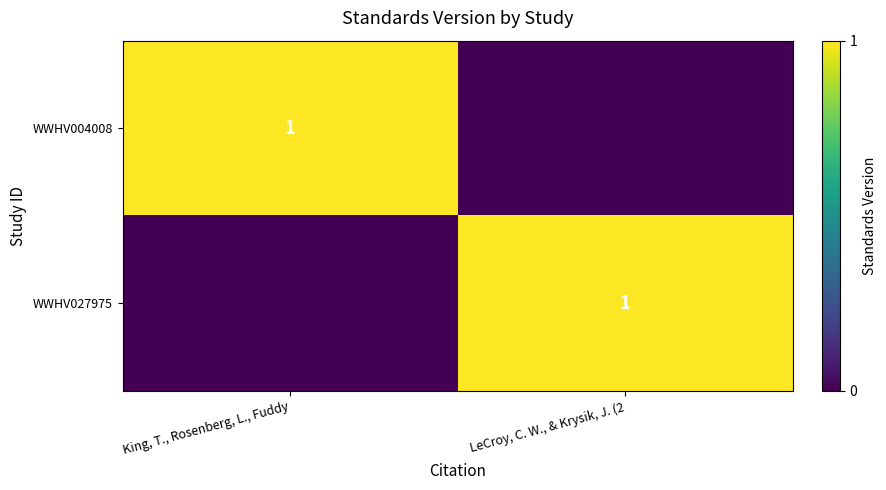

The WWHV027975 series shows 1 at LeCroy, C. W., & Krysik, J. (2. True or false?

True